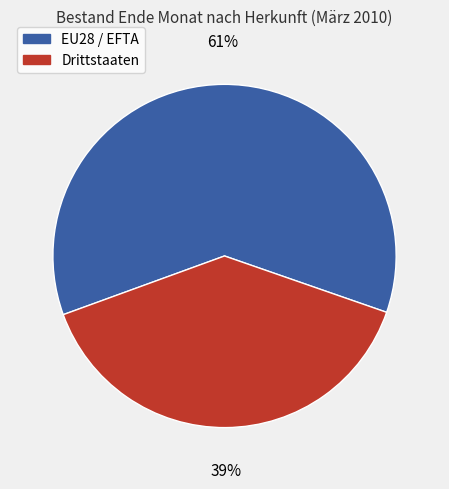

To the nearest percent, what percentage of the pie is EU28 / EFTA?

61%